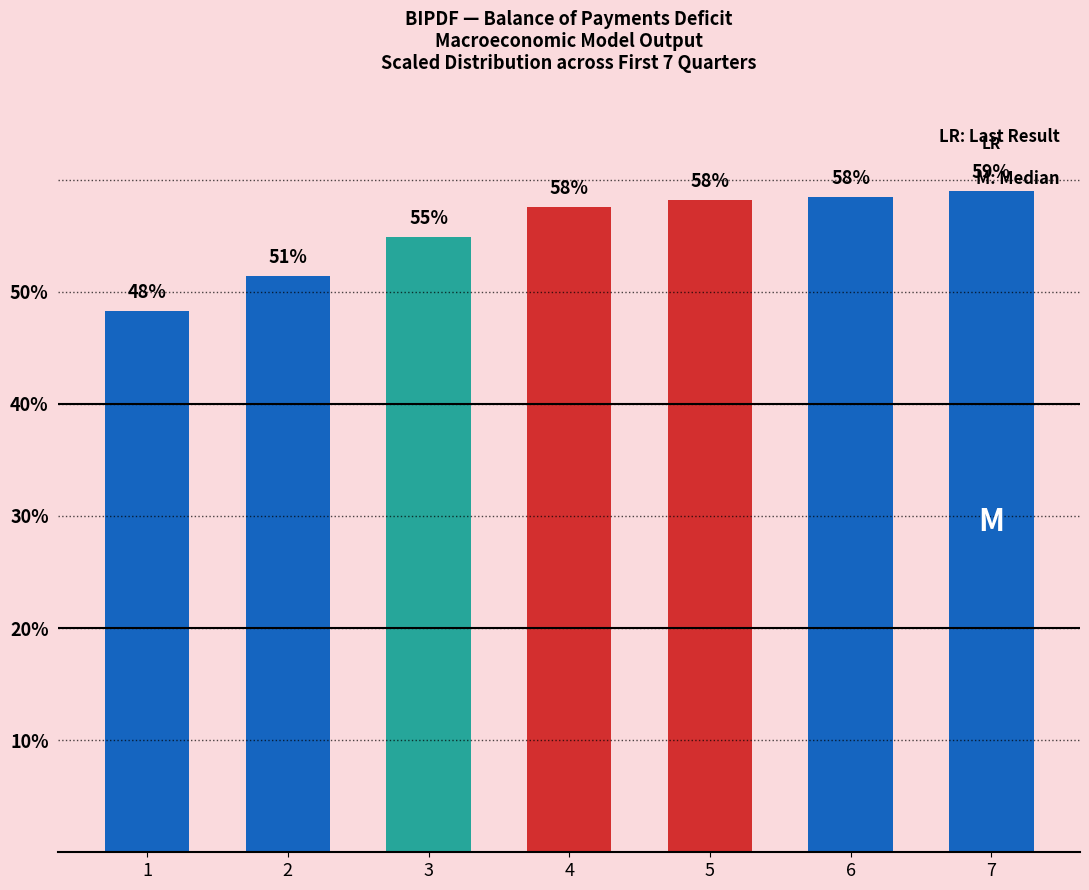

What is the value of the 5th bar from the left?

58.2